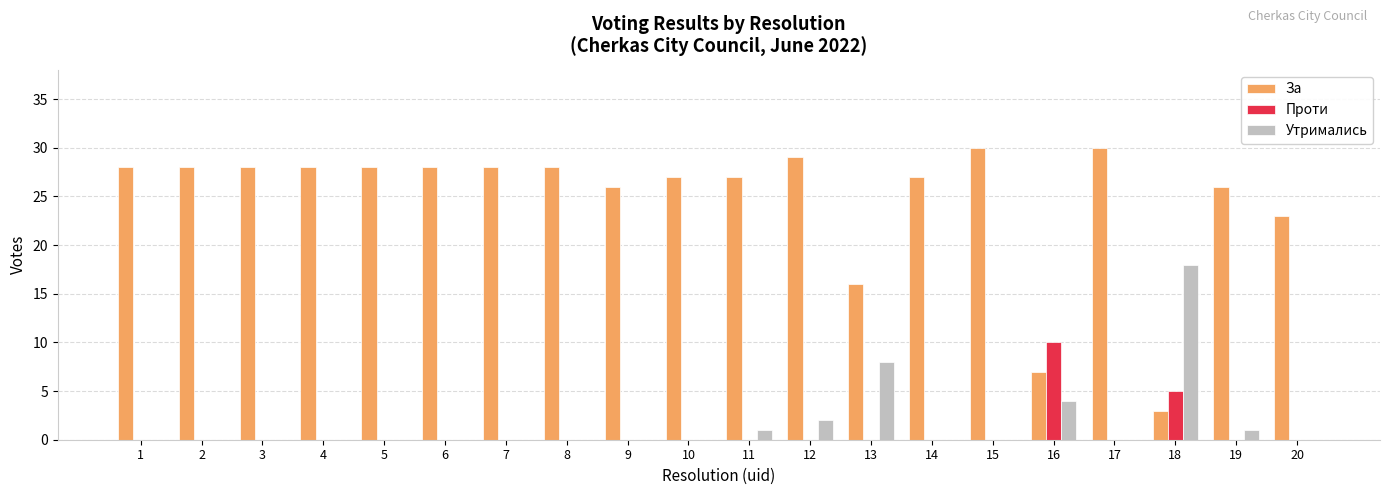

Which series has the largest total across all categories?

За